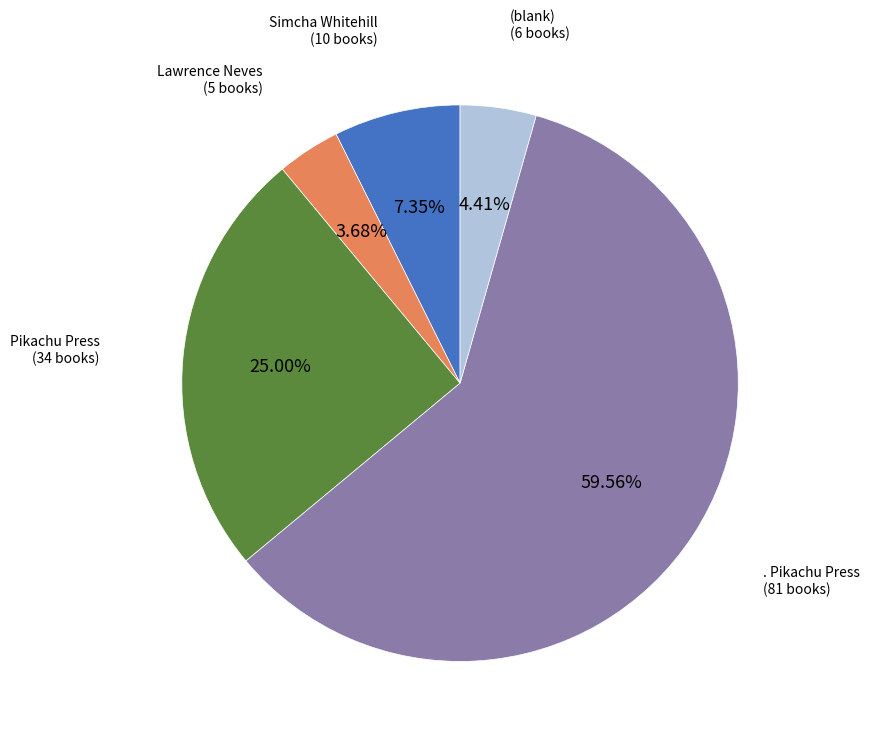

Is there a majority slice in this chart?

Yes